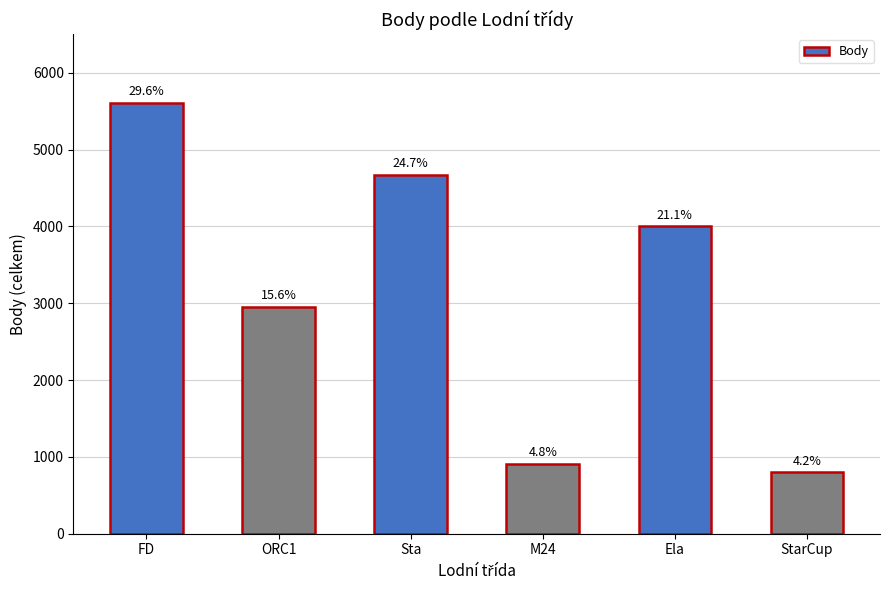

At which label is the value closest to 3205?

ORC1